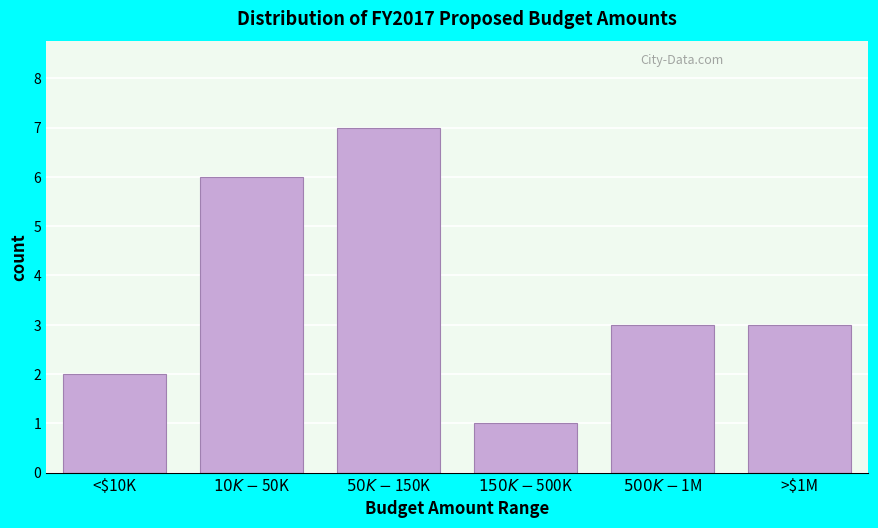

Reading left to right, transcribe all the data shown in this chart.

2	6	7	1	3	3